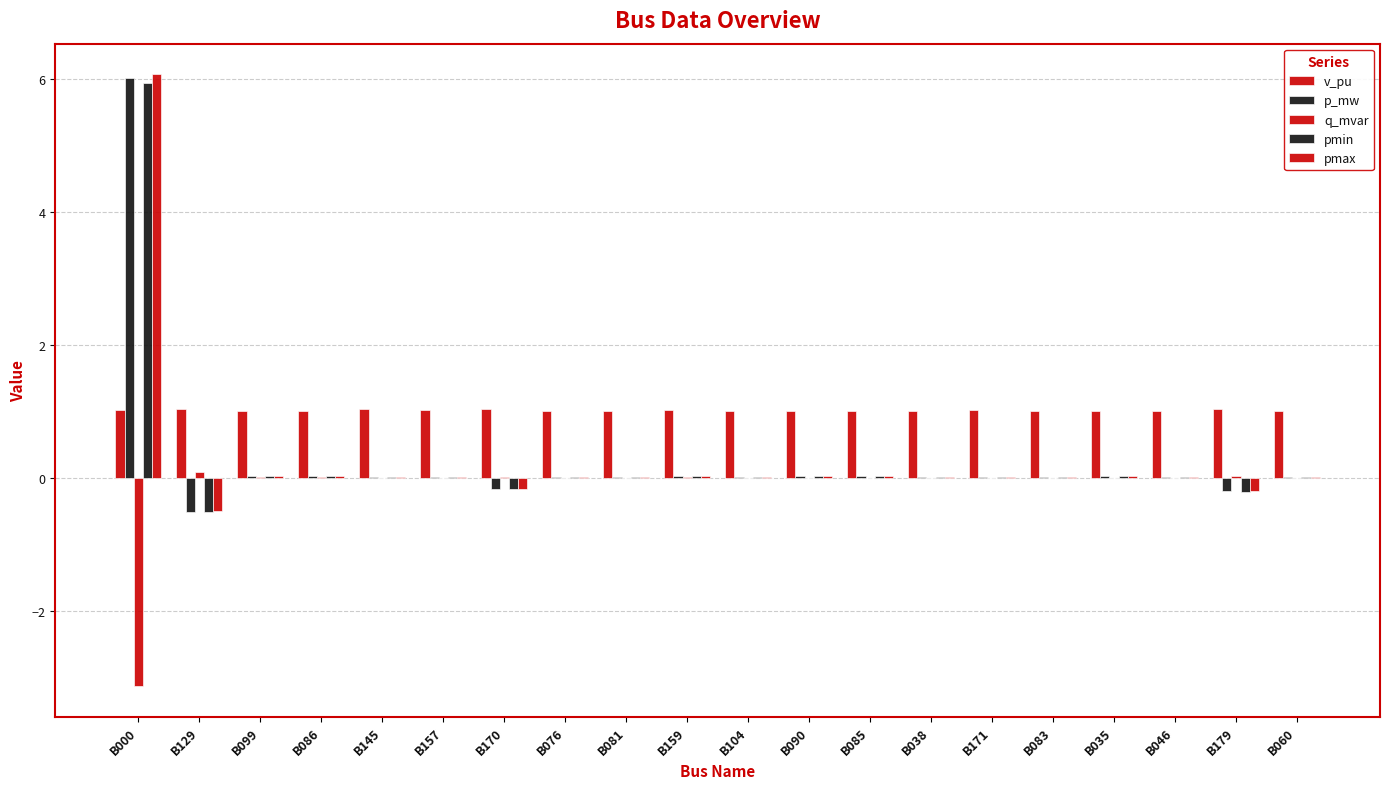

Are the bars horizontal?

No